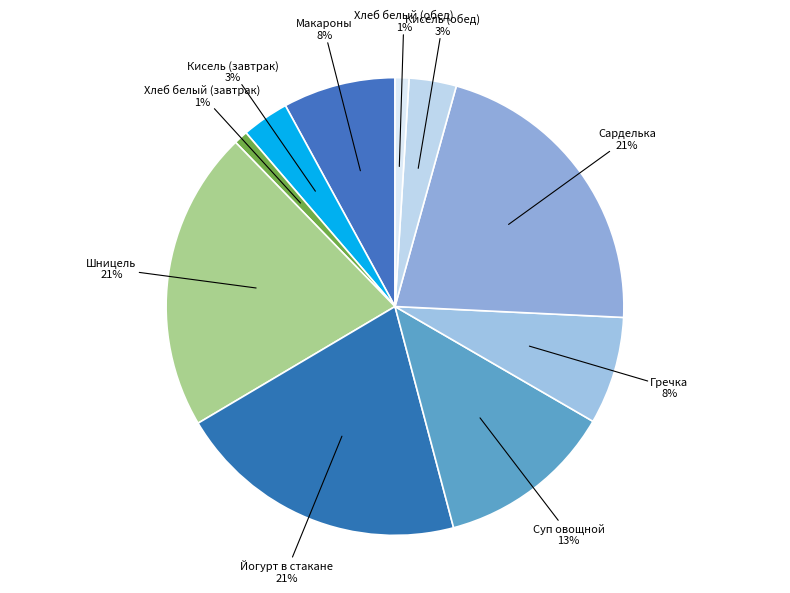

Is the sum of Макароны and Хлеб белый (завтрак) greater than half?

No